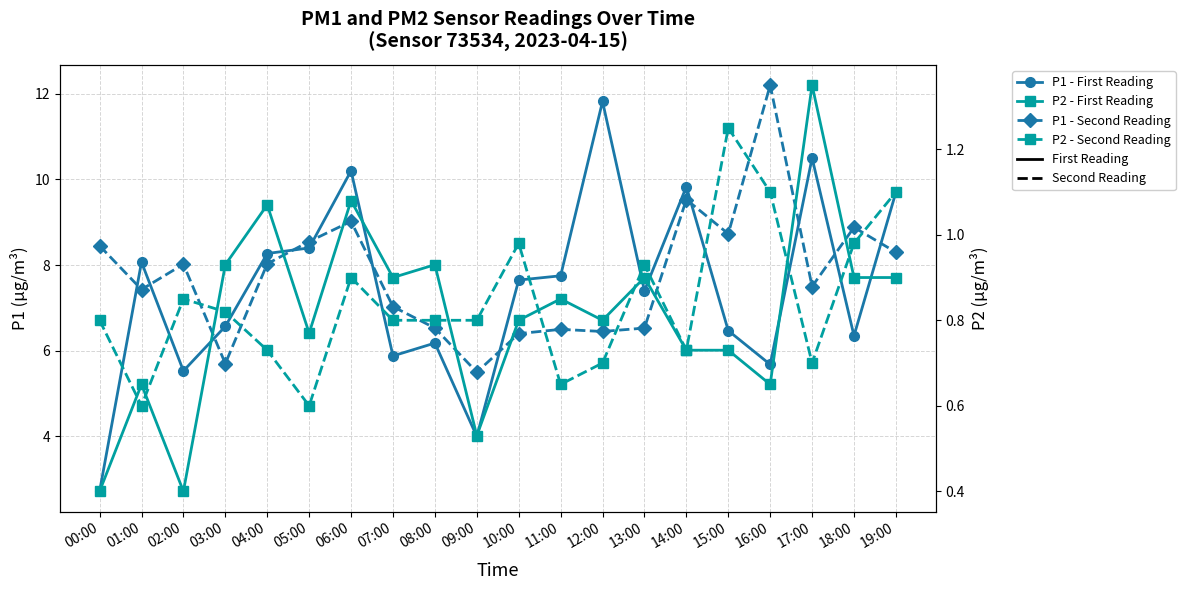

List the labels in order of P1 - Second Reading value, smallest first.

09:00, 03:00, 10:00, 12:00, 11:00, 08:00, 13:00, 07:00, 01:00, 17:00, 02:00, 04:00, 19:00, 00:00, 05:00, 15:00, 18:00, 06:00, 14:00, 16:00